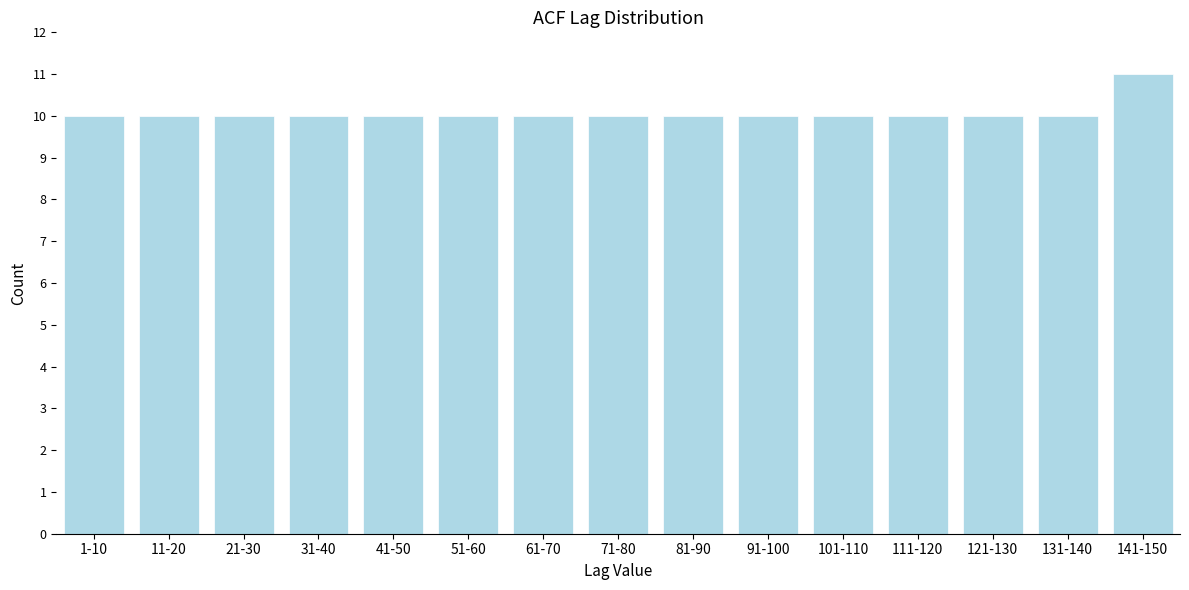

Reading left to right, list all the values displayed in this chart.

10	10	10	10	10	10	10	10	10	10	10	10	10	10	11